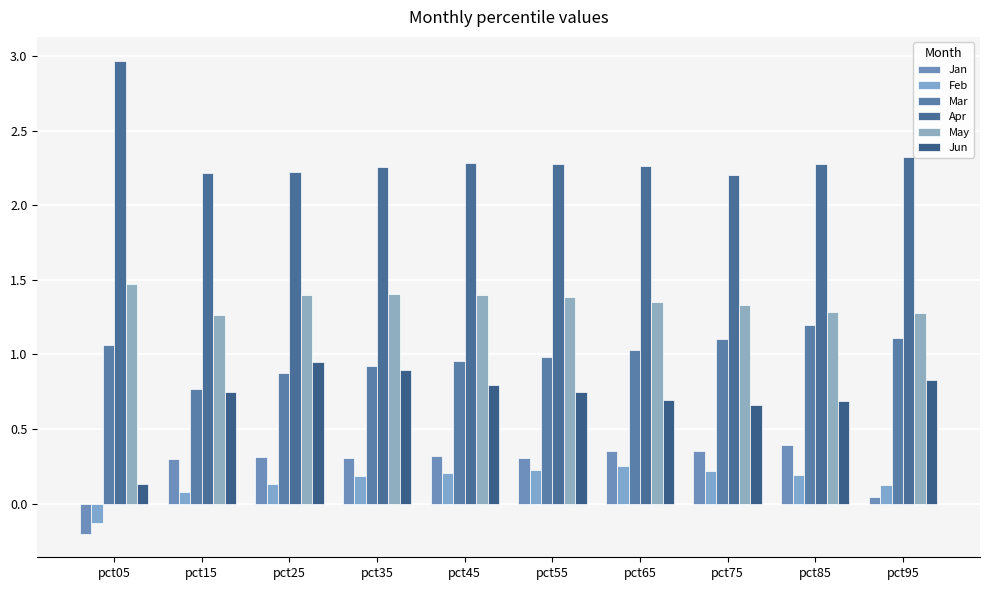

List the series in order of their peak value, lowest first.

Feb, Jan, Jun, Mar, May, Apr